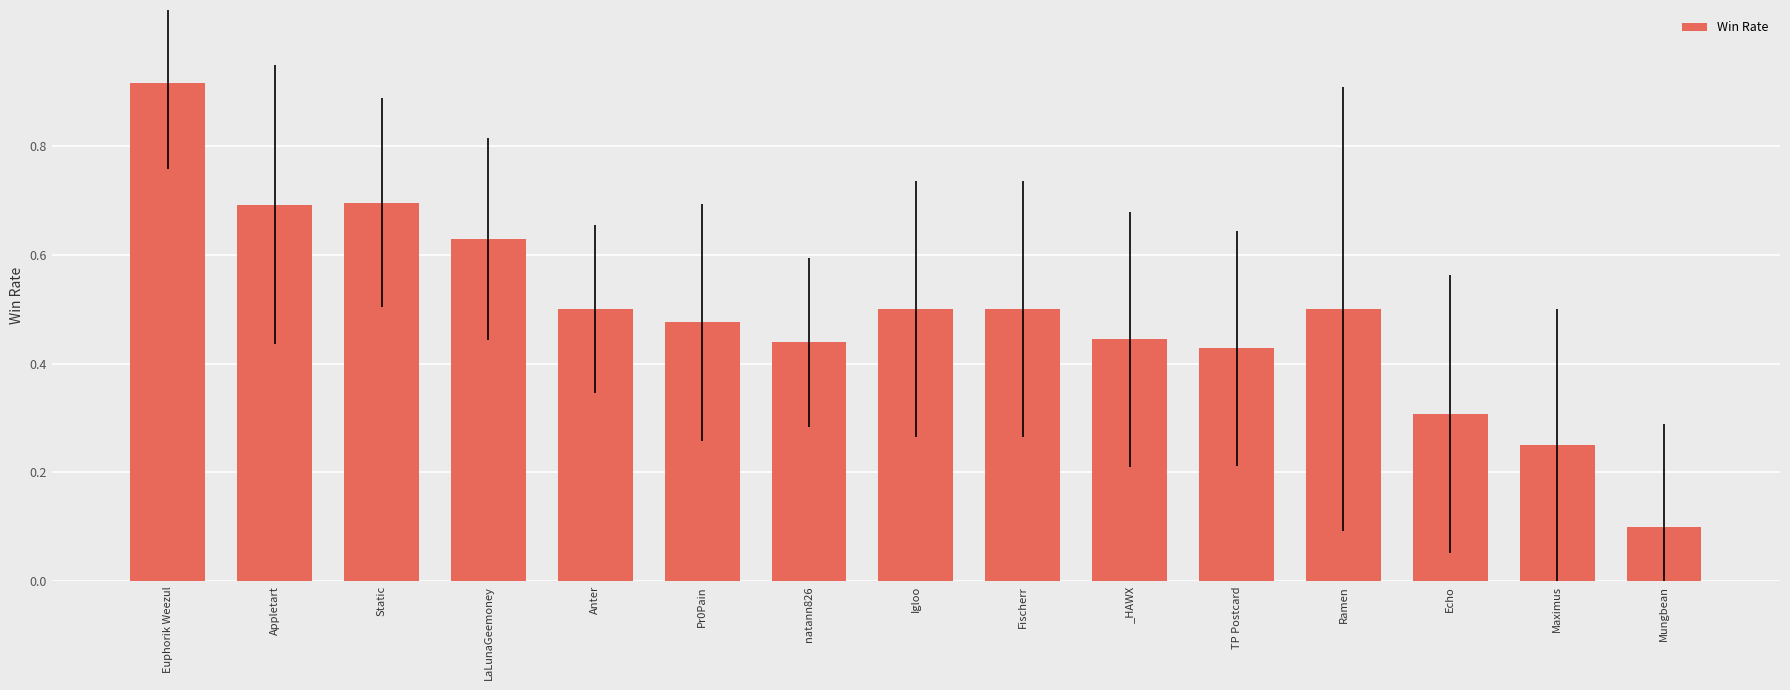

At which label is the value closest to 0?

Mungbean